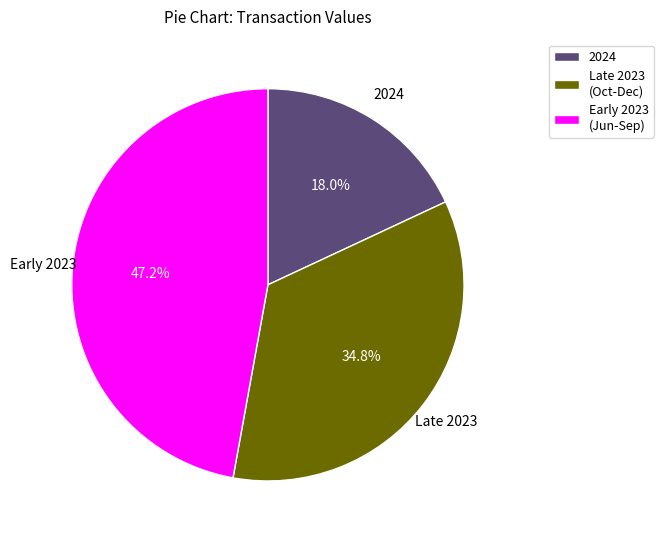

What is the ratio of the value at Early 2023 (Jun-Sep) to the value at Late 2023 (Oct-Dec)?

1.4